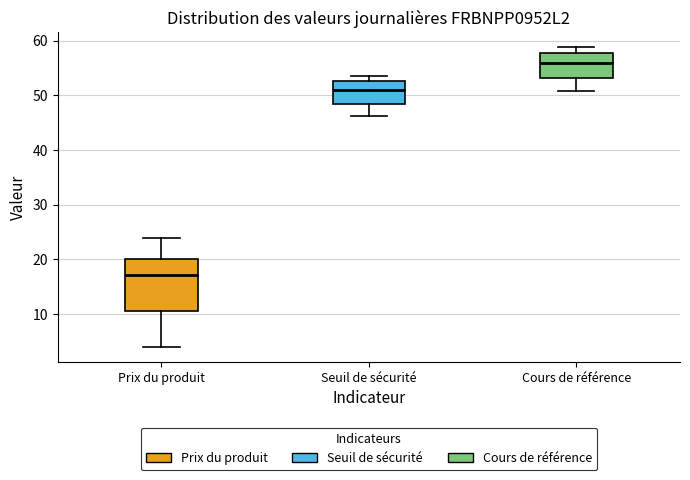

Which box has the highest median line?

Cours de référence